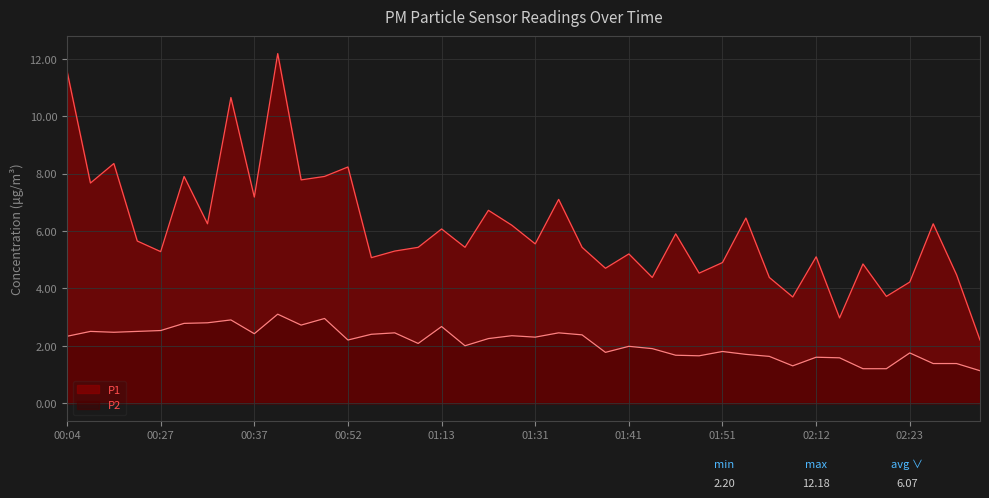

What are all the series names shown in the legend?

P1, P2